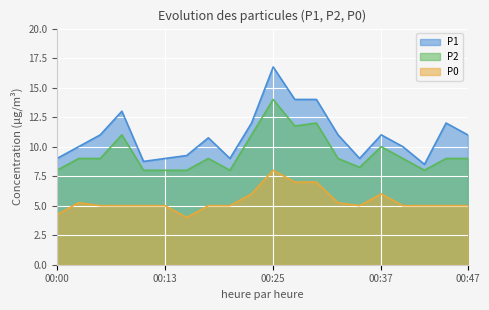

List the labels in order of P0 value, largest first.

00:25, 00:27, 00:30, 00:22, 00:37, 00:03, 00:32, 00:05, 00:08, 00:10, 00:13, 00:17, 00:20, 00:35, 00:40, 00:42, 00:45, 00:47, 00:00, 00:15